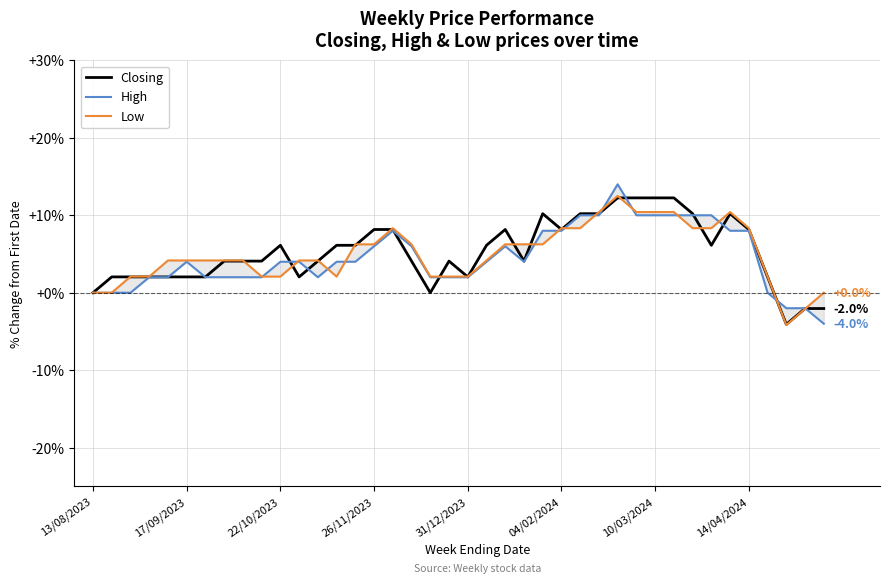

What is the total value across all series at 8?

10.2